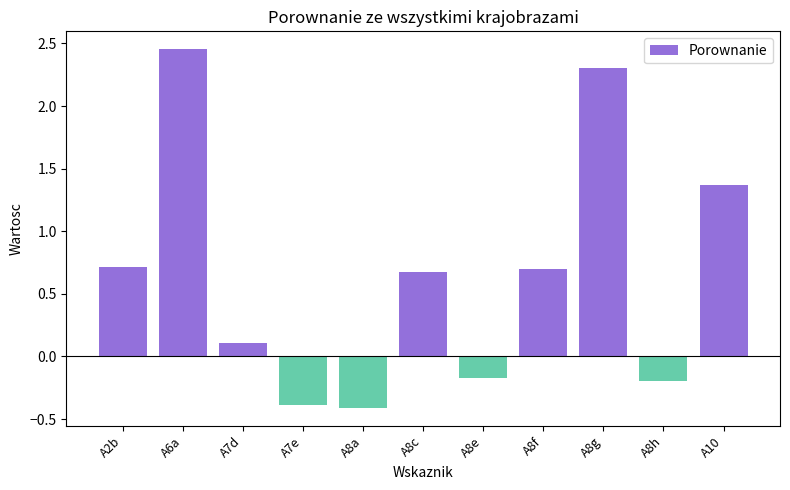

Which category has the highest value across all series?

A6a